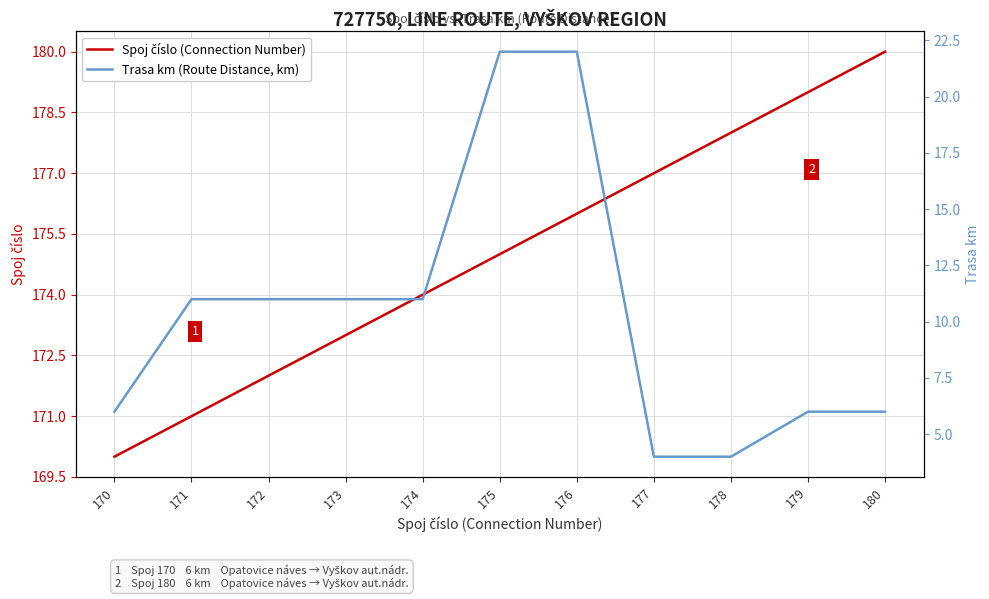

What is the spread (max minus min) of values at 170?

164